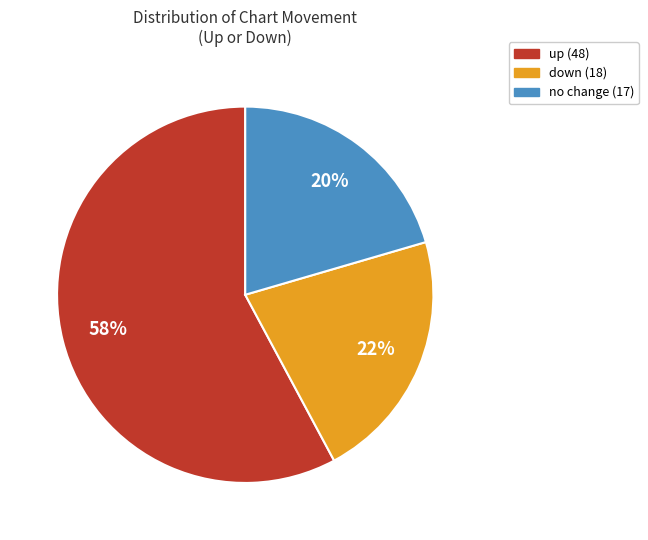

How many slices are in this pie chart?

3